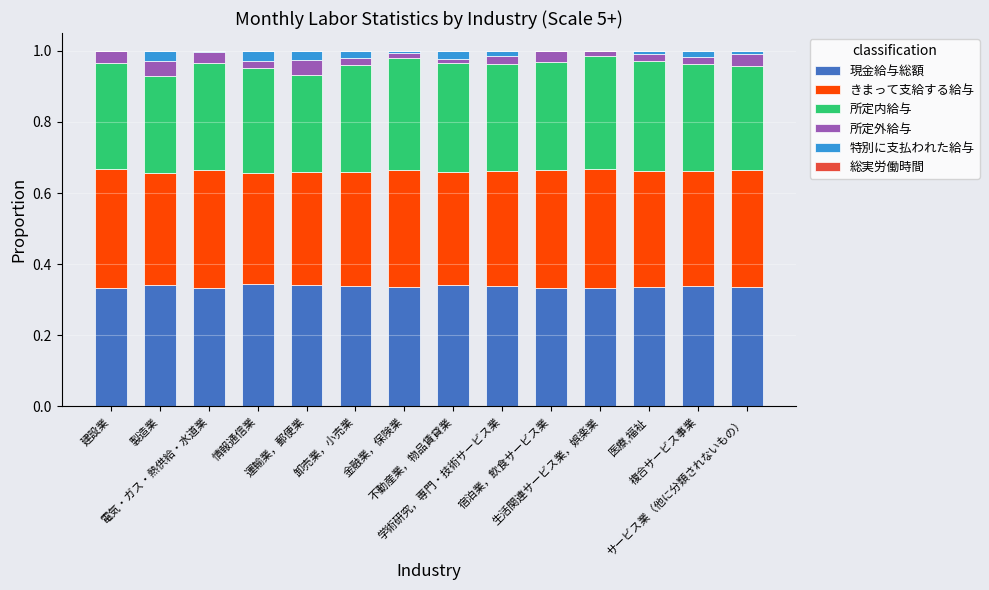

What is the sum of all 現金給与総額 values?

4.7